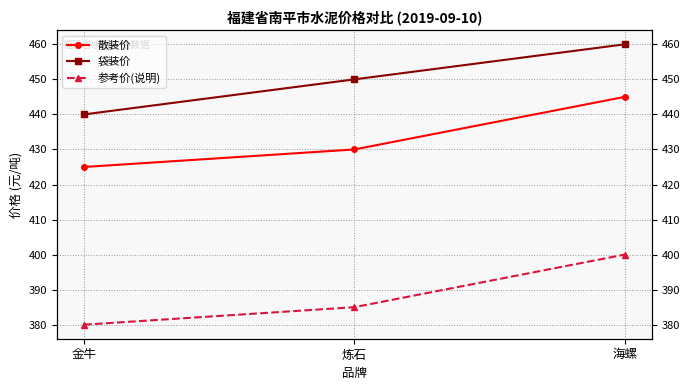

Which series has the largest range (max minus min)?

散装价